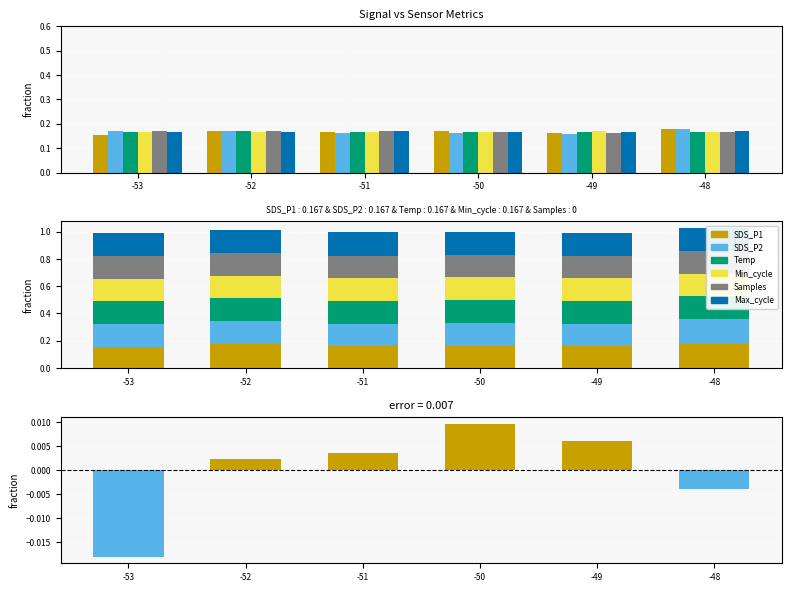

Between -52 and -53, which is larger?

-52